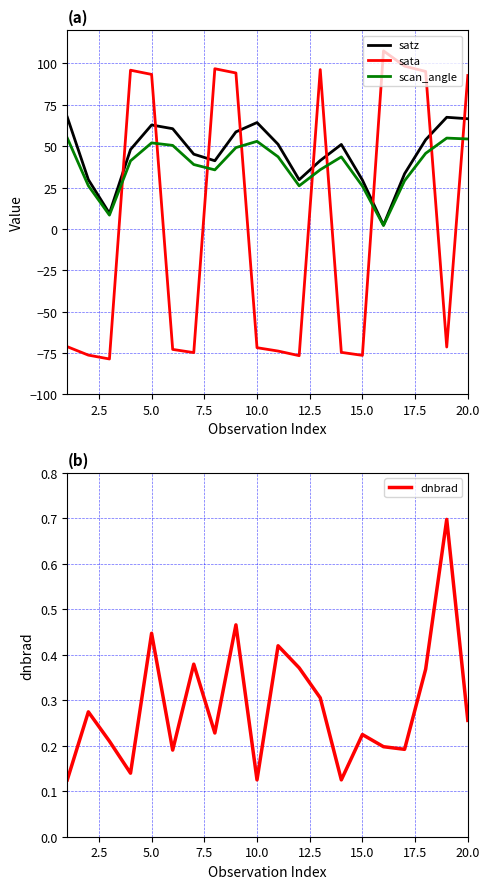

At how many categories does at least one series exceed -36?

20